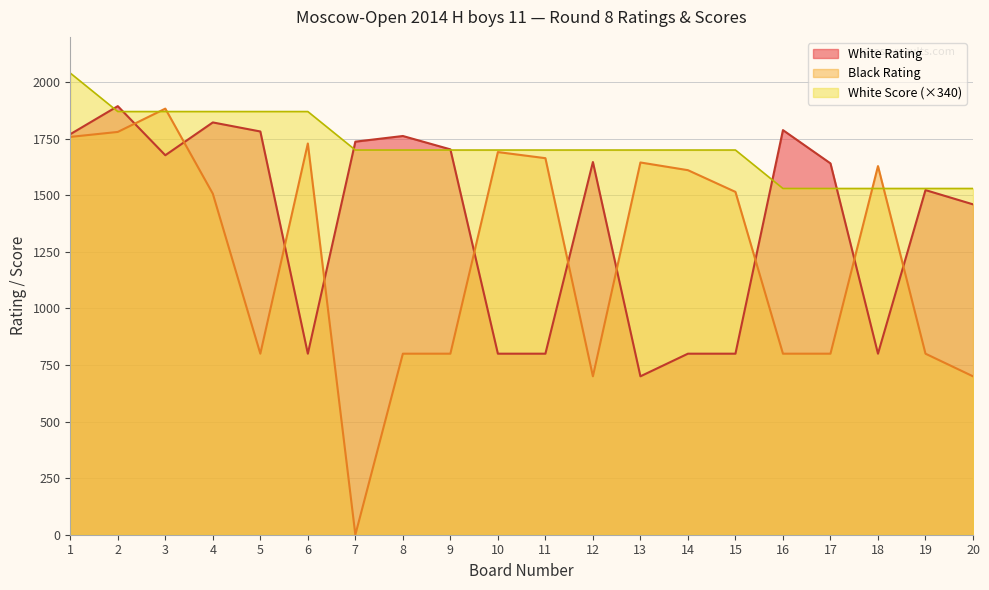

What is the spread (max minus min) of values at 6?

1070